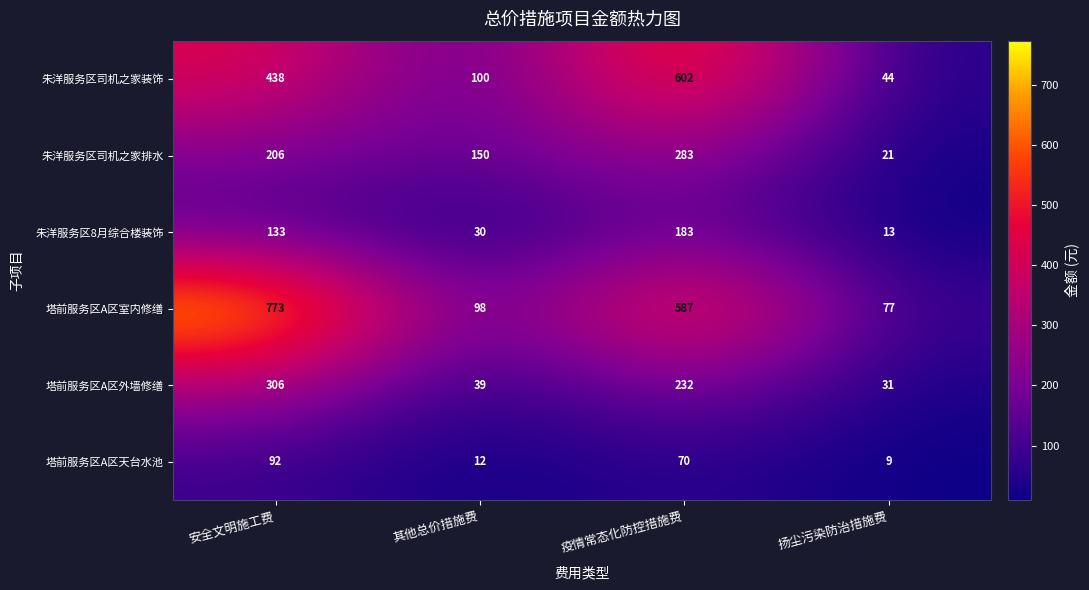

Reading right to left, list all the values displayed in this chart.

朱洋服务区司机之家装饰: 扬尘污染防治措施费=44	疫情常态化防控措施费=602	其他总价措施费=100	安全文明施工费=438
朱洋服务区司机之家排水: 扬尘污染防治措施费=21	疫情常态化防控措施费=283	其他总价措施费=150	安全文明施工费=206
朱洋服务区8月综合楼装饰: 扬尘污染防治措施费=13	疫情常态化防控措施费=183	其他总价措施费=30	安全文明施工费=133
塔前服务区A区室内修缮: 扬尘污染防治措施费=77	疫情常态化防控措施费=587	其他总价措施费=98	安全文明施工费=773
塔前服务区A区外墙修缮: 扬尘污染防治措施费=31	疫情常态化防控措施费=232	其他总价措施费=39	安全文明施工费=306
塔前服务区A区天台水池: 扬尘污染防治措施费=9	疫情常态化防控措施费=70	其他总价措施费=12	安全文明施工费=92